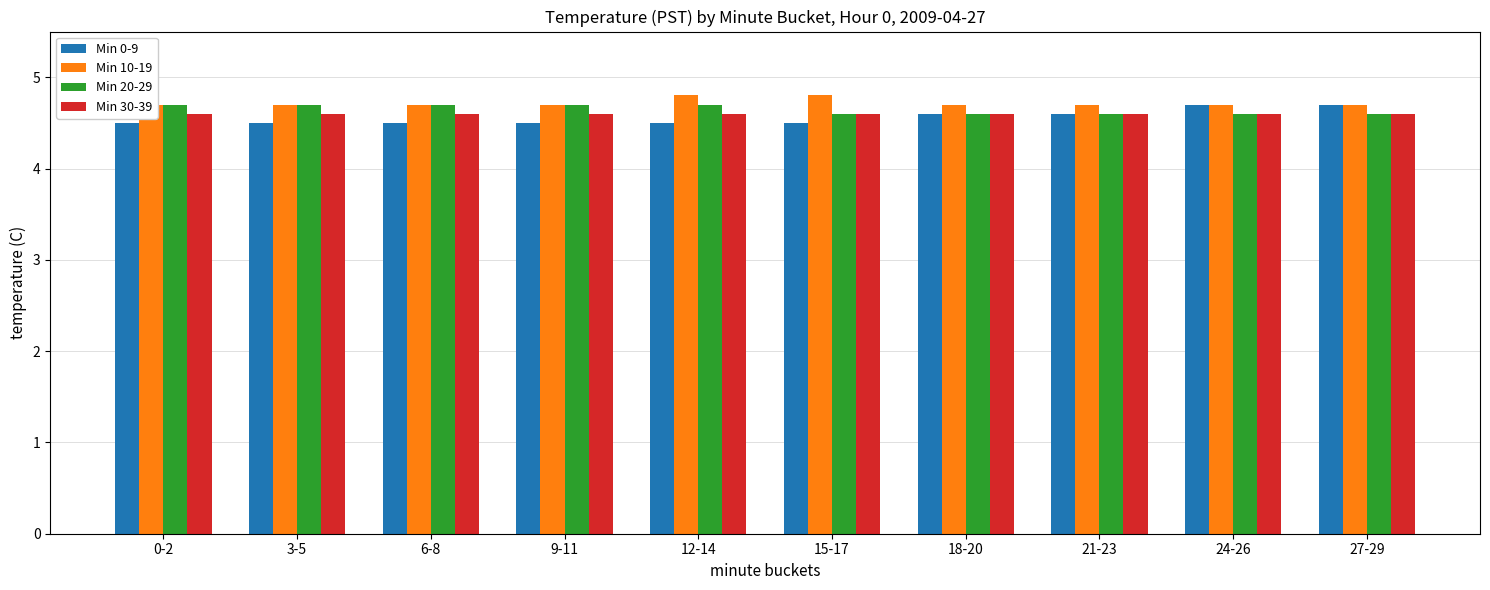

Which series has the largest total across all categories?

Min 10-19